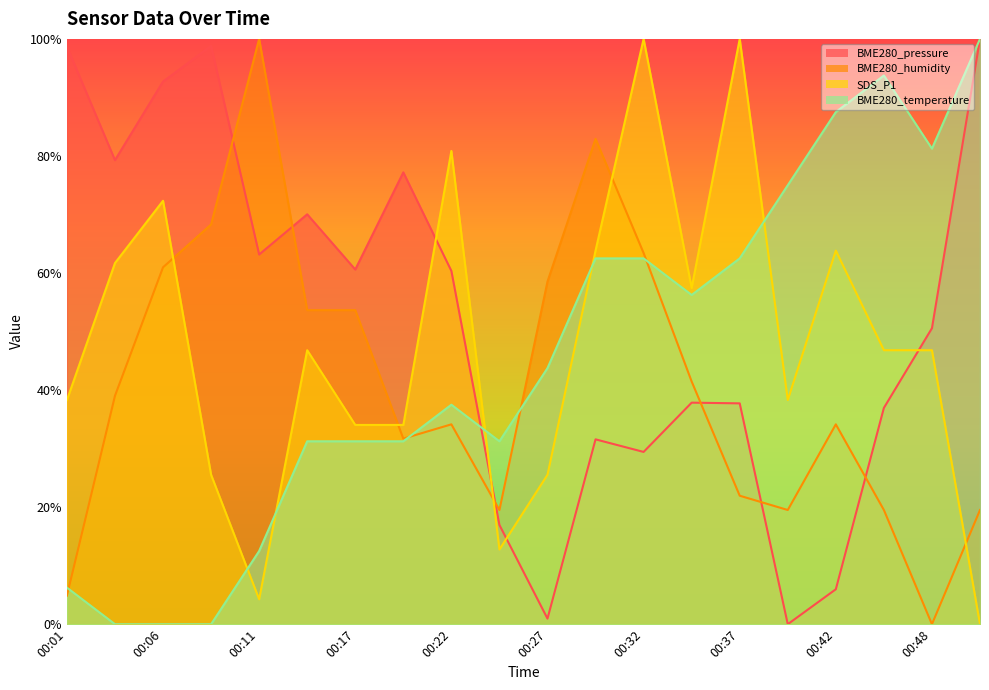

What are all the series names shown in the legend?

BME280_pressure, BME280_humidity, SDS_P1, BME280_temperature